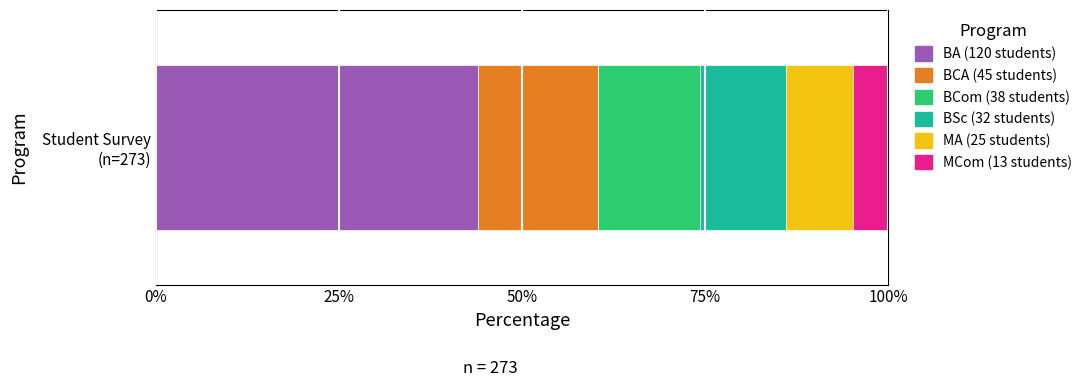

Reading right to left, what are all the values shown in this chart?

BA: 5=0	4=0	3=0	2=0	1=0	0=120
BCA: 5=0	4=0	3=0	2=0	1=45	0=0
BCom: 5=0	4=0	3=0	2=38	1=0	0=0
BSc: 5=0	4=0	3=32	2=0	1=0	0=0
MA: 5=0	4=25	3=0	2=0	1=0	0=0
MCom: 5=13	4=0	3=0	2=0	1=0	0=0